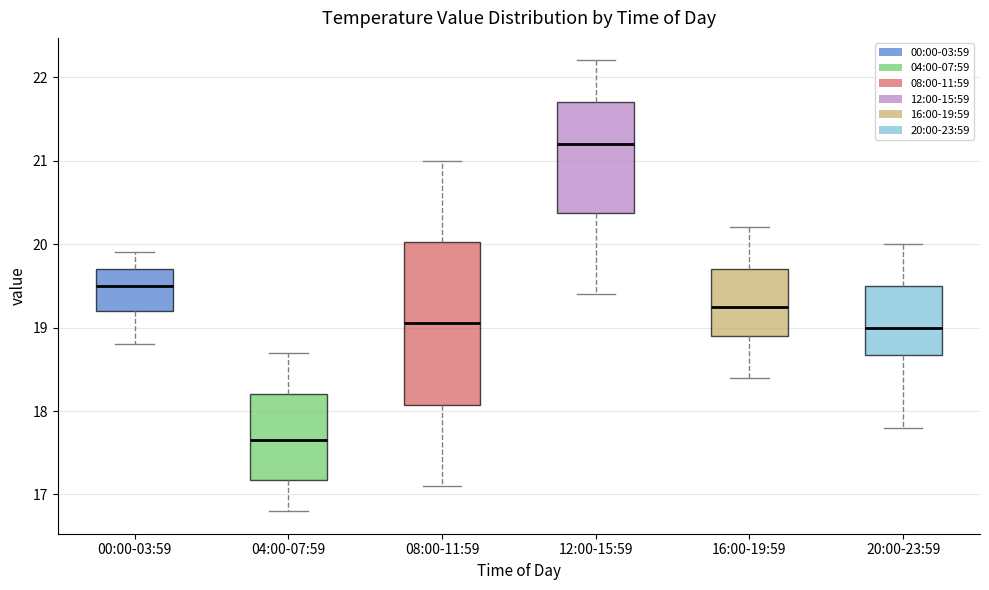

Reading left to right, transcribe this box plot: for each box, give where its median line is, the range the box spans, and where its two whiskers end, as read against the y-axis. The values are not printed on the chart, so give them approximately, as read against the axis.

00:00-03:59: median 19.5, box 19.2 to 19.7, whiskers 18.8 to 19.9
04:00-07:59: median 17.7, box 17.2 to 18.2, whiskers 16.8 to 18.7
08:00-11:59: median 19.1, box 18.1 to 20.0, whiskers 17.1 to 21.0
12:00-15:59: median 21.2, box 20.4 to 21.7, whiskers 19.4 to 22.2
16:00-19:59: median 19.3, box 18.9 to 19.7, whiskers 18.4 to 20.2
20:00-23:59: median 19.0, box 18.7 to 19.5, whiskers 17.8 to 20.0